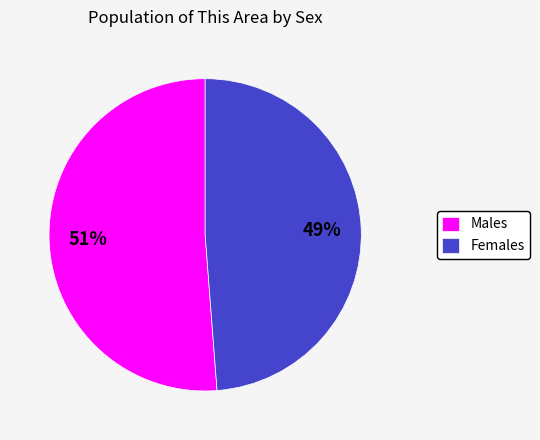

What is the smallest slice in the pie chart?

Females